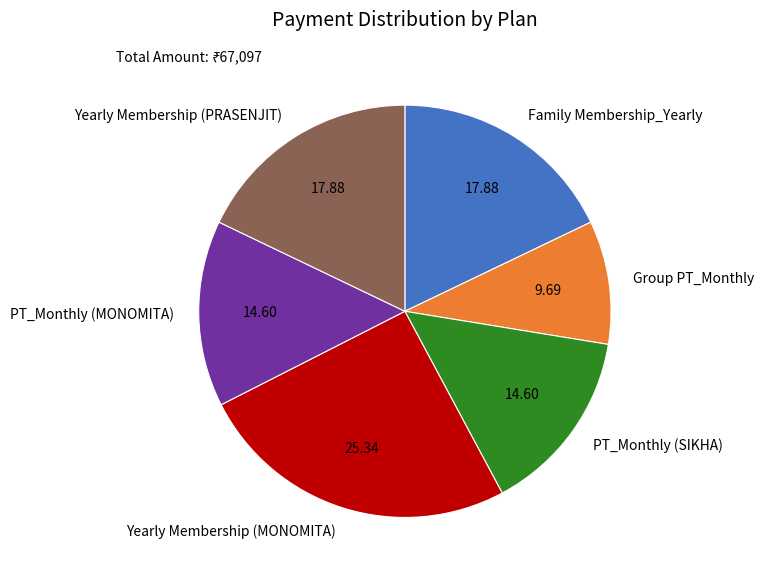

Does Yearly Membership (MONOMITA) represent more than half of the total?

No